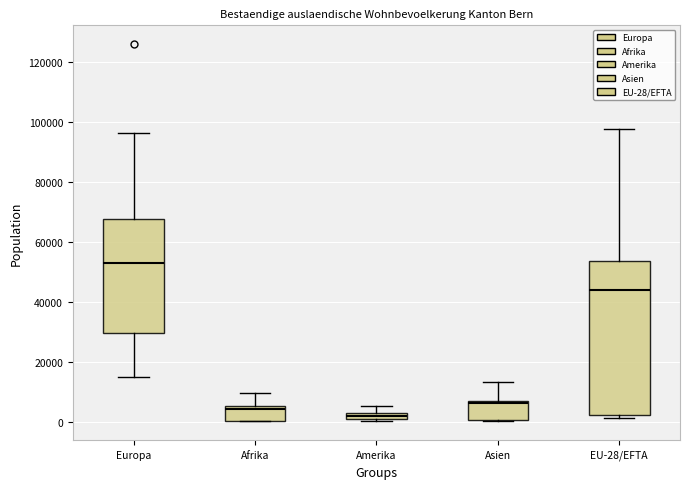

Where does the median line of the box for EU-28/EFTA sit on the y-axis? The values are not printed on the chart, so give them approximately, as read against the axis.

44000